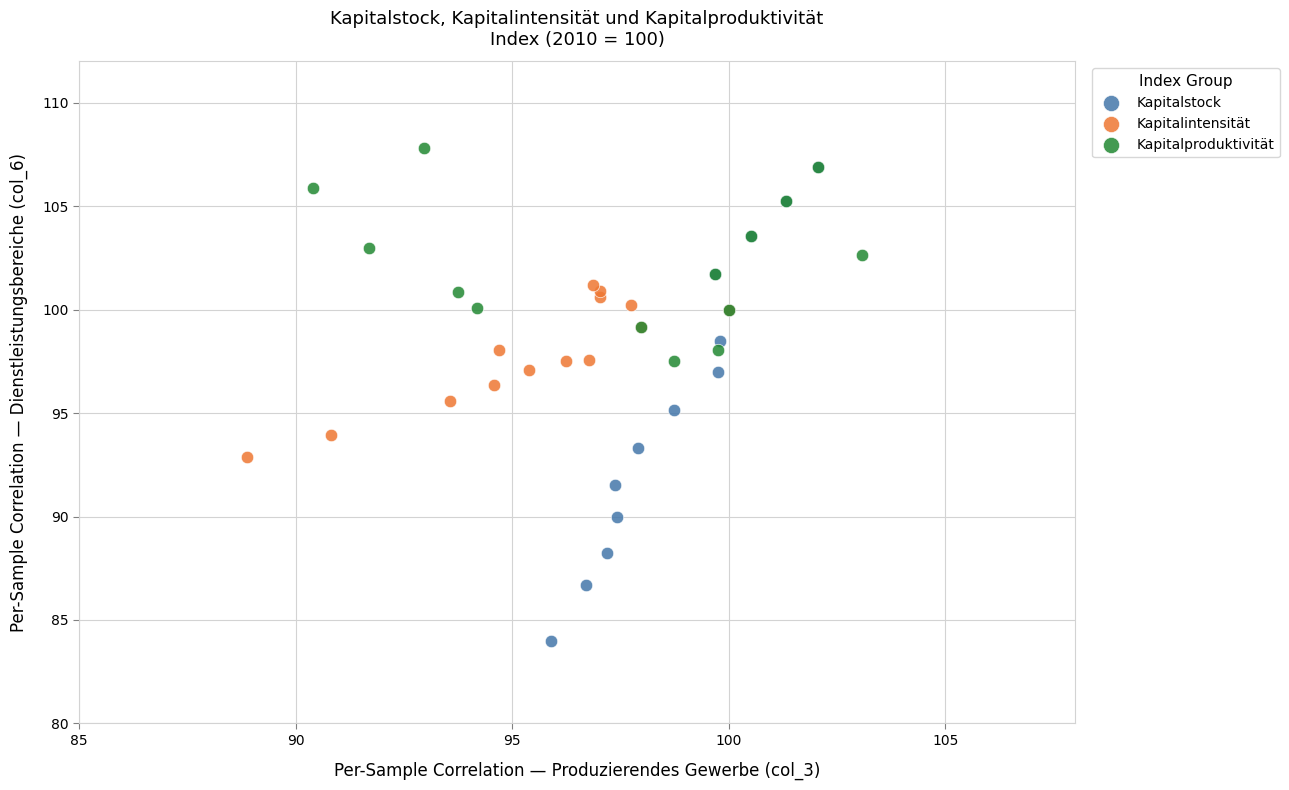

Which series has the largest Y range (max minus min)?

Kapitalstock